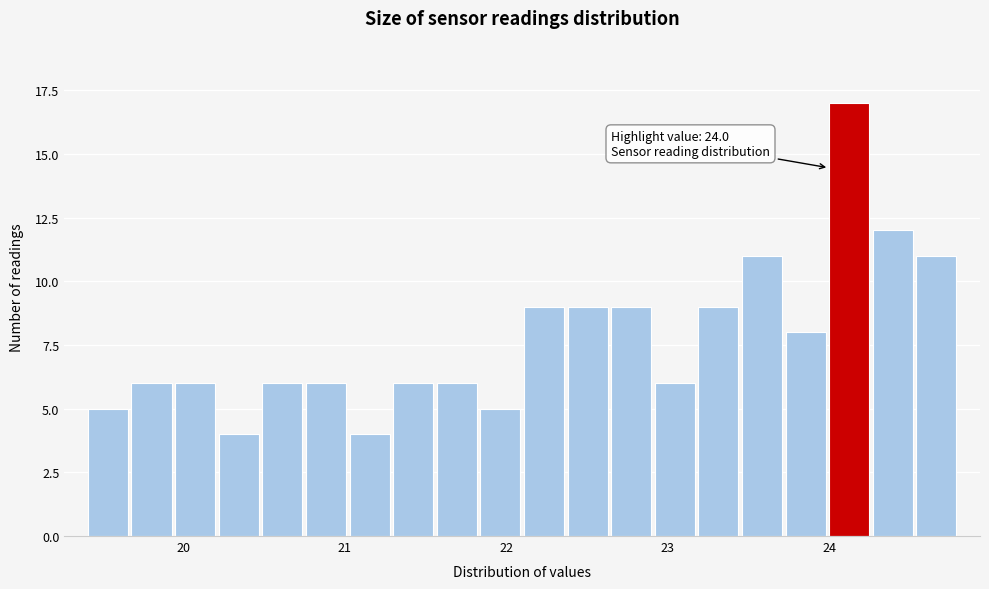

Read against the x-axis, roughly where is the centre of the tallest bar?

24.1